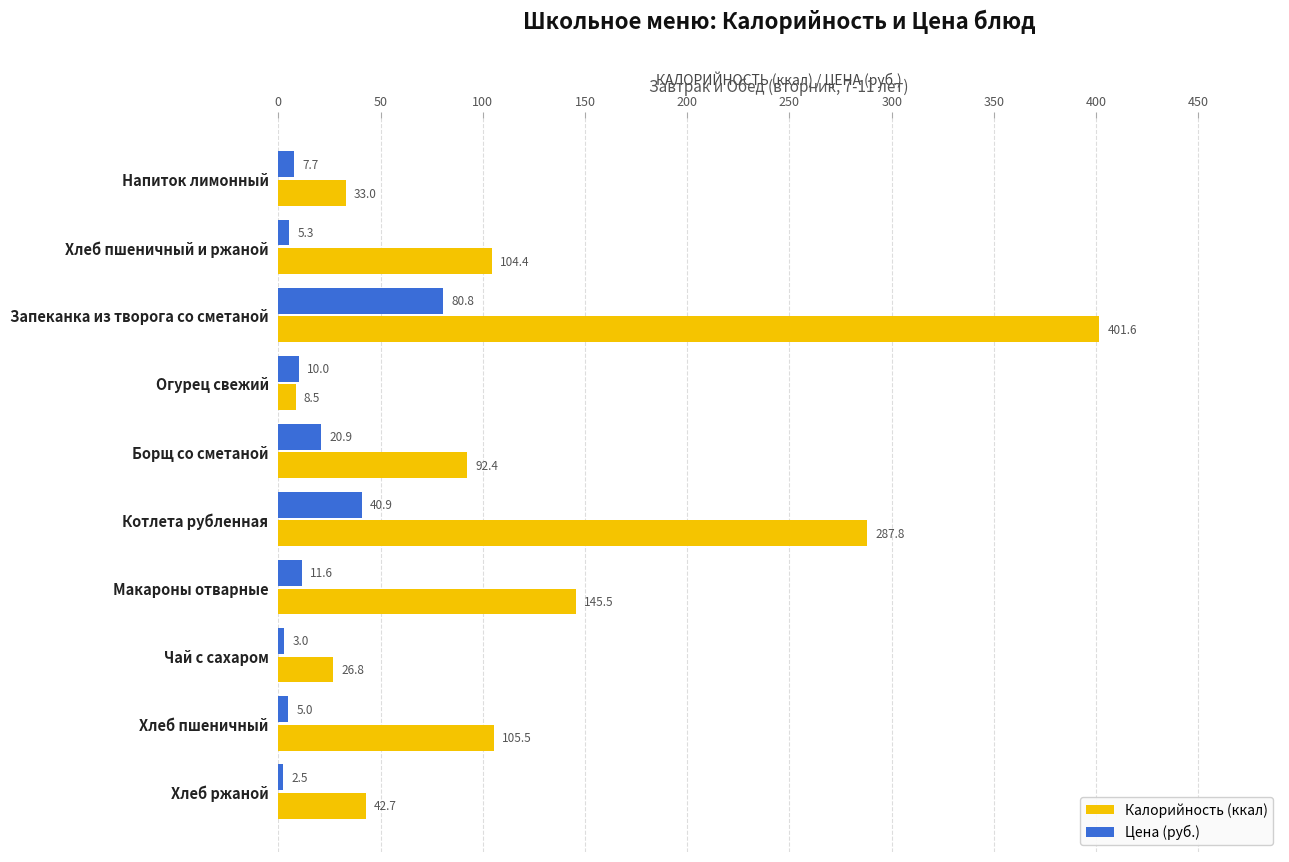

What is the minimum value for Калорийность (ккал)?

8.5